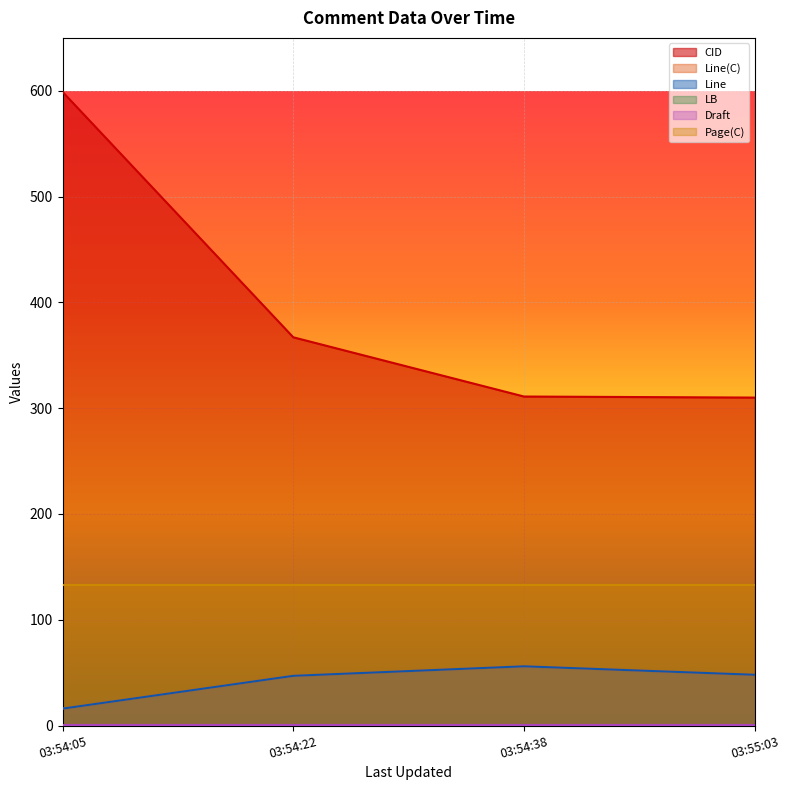

Between 03:54:38 and 03:54:05, which is larger?

03:54:05